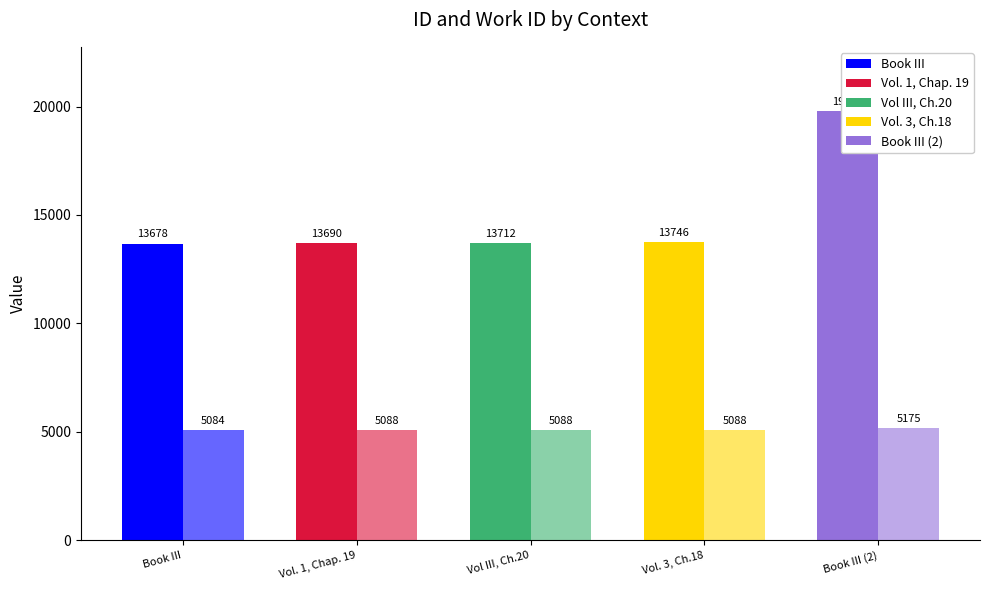

Rank the series by their average value, from lowest to highest.

work_id, id